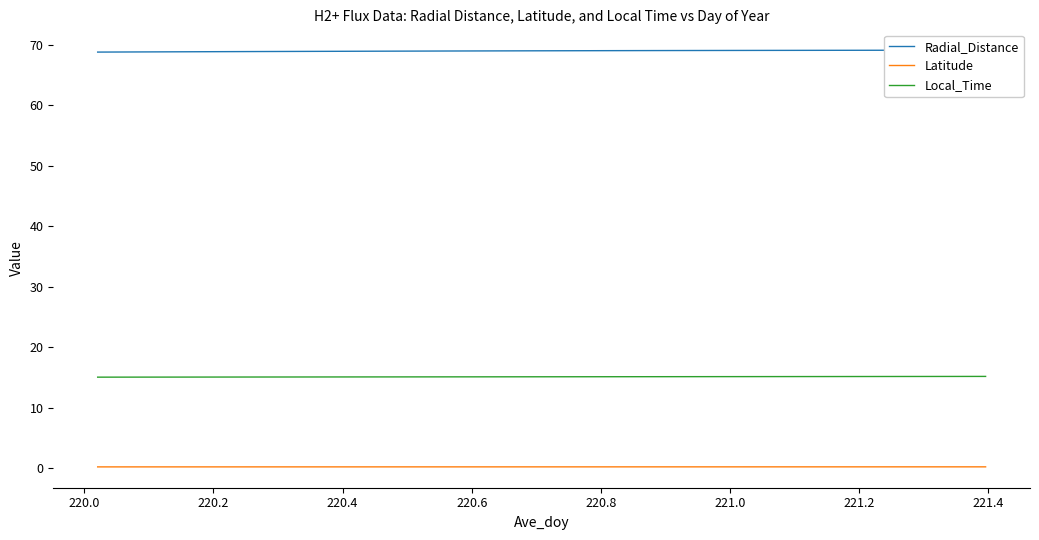

Which series has the widest spread of values?

Radial_Distance